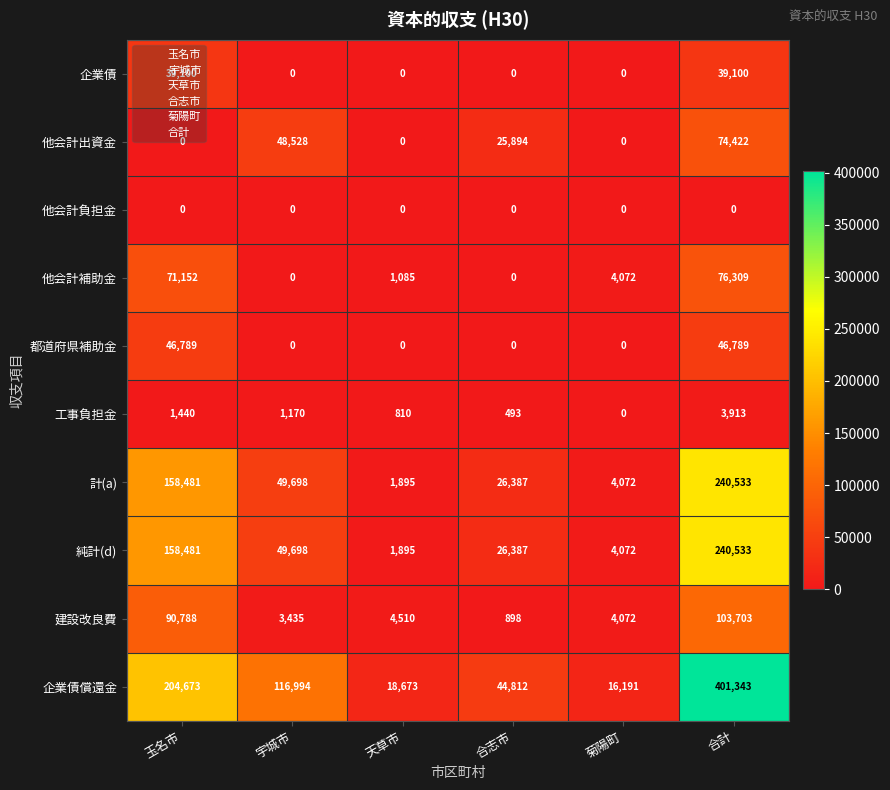

The 建設改良費 series shows 2078 at 宇城市. True or false?

False